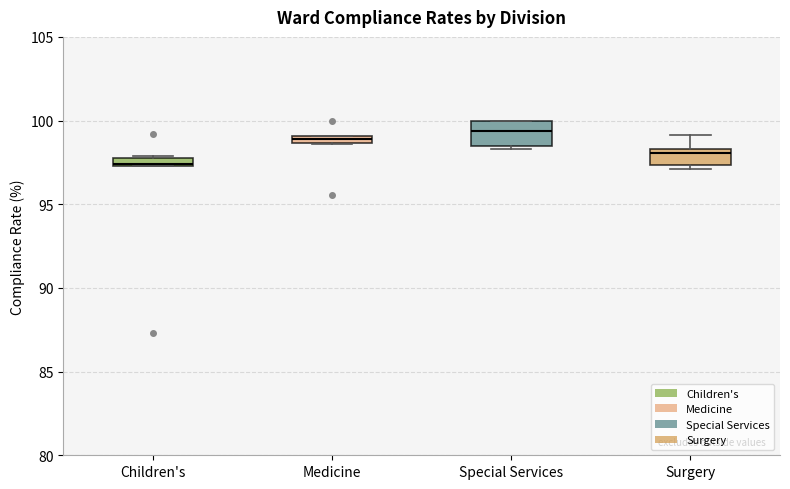

Which box's median line is the lowest?

Children's